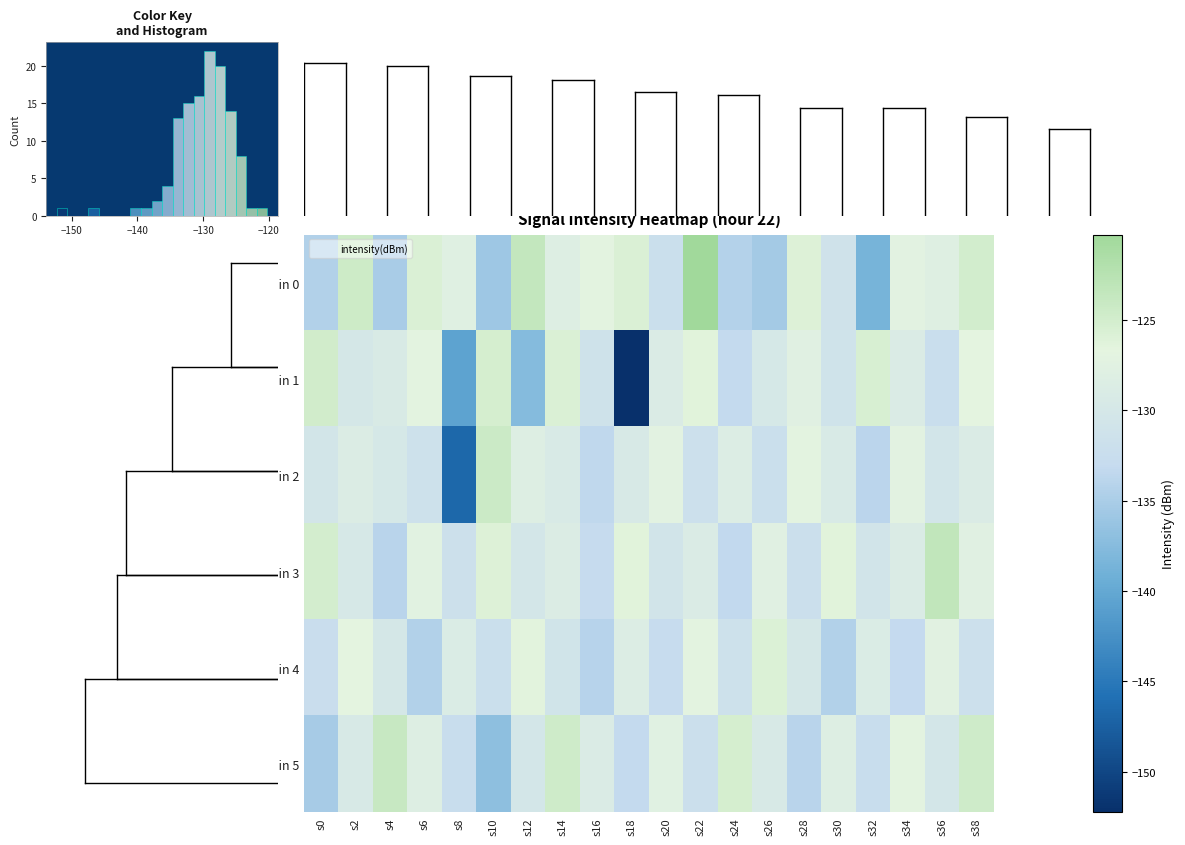

What is the spread (max minus min) of values at s30?

8.1